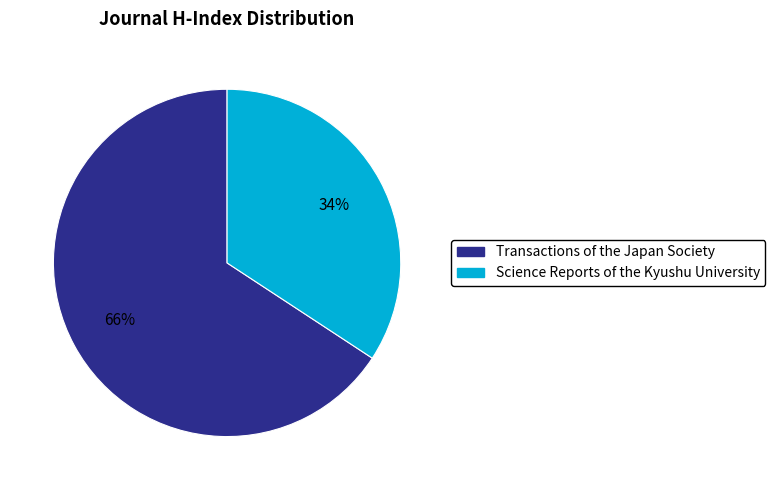

Combined, do Transactions of the Japan Society and Science Reports of the Kyushu University account for over 50%?

Yes